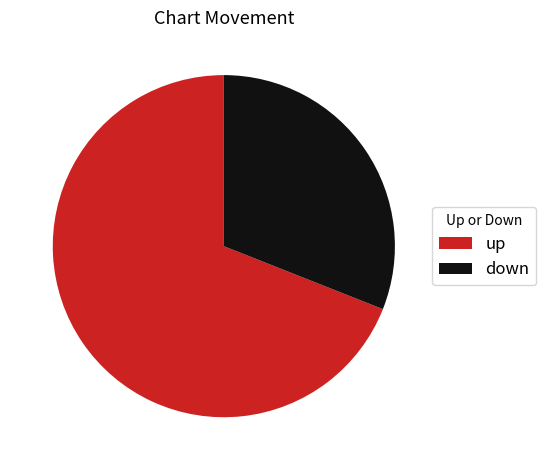

Which category accounts for the majority?

up